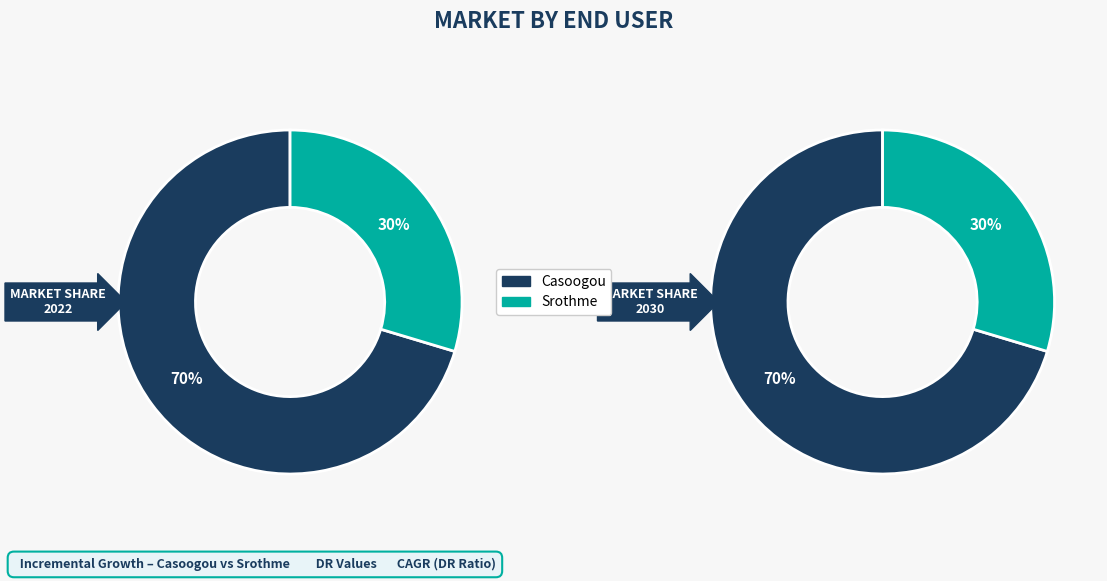

Which category has the biggest portion of the pie?

Casoogou